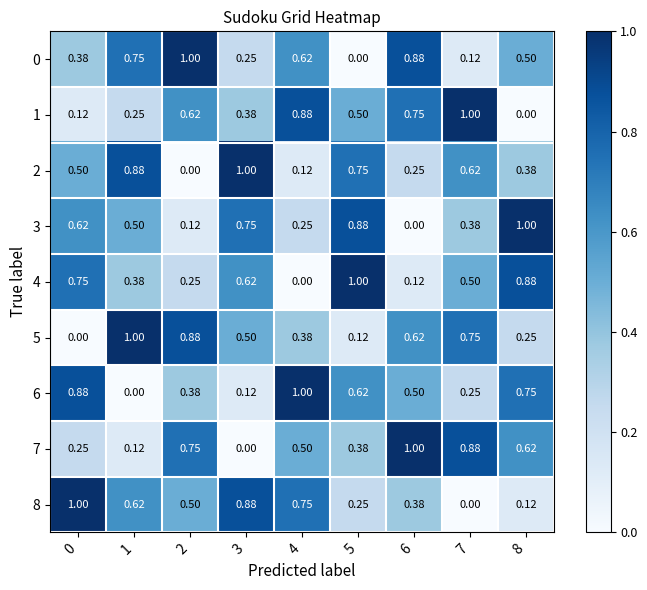

How many data points does each series have?

9